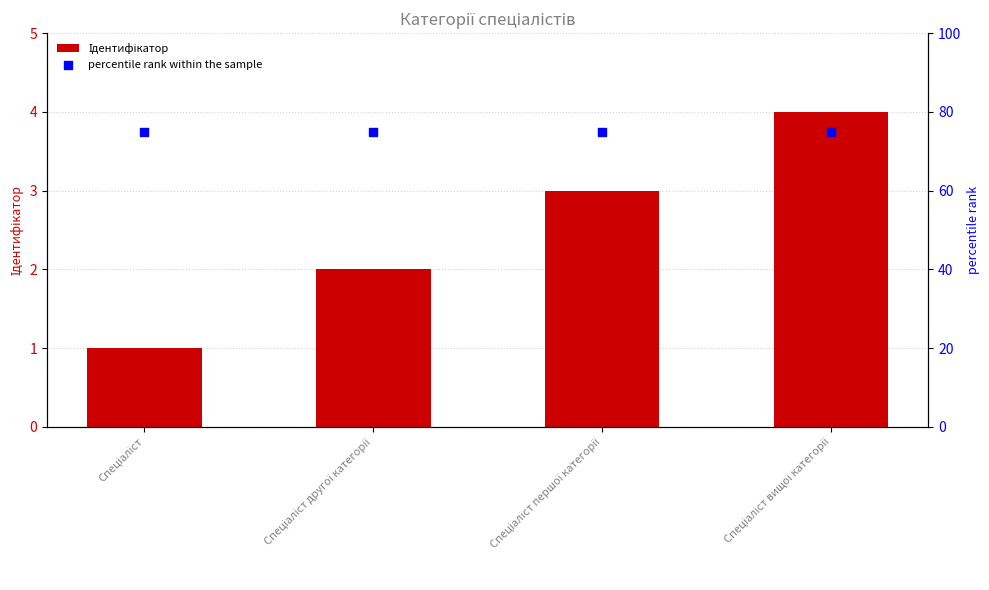

Which series contains the highest Y value?

percentile rank within the sample